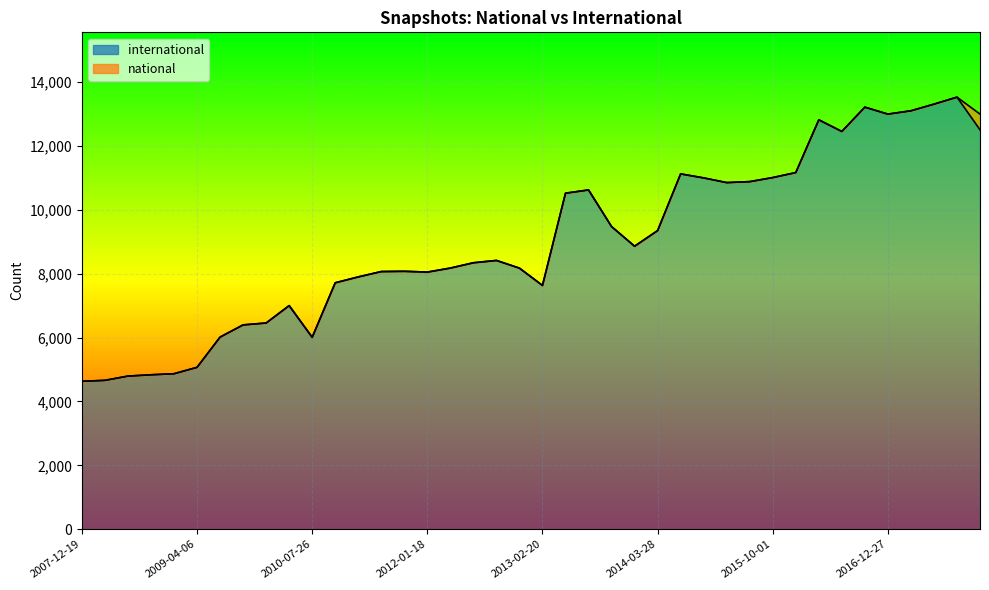

What position from the right is 2010-07-26?

30